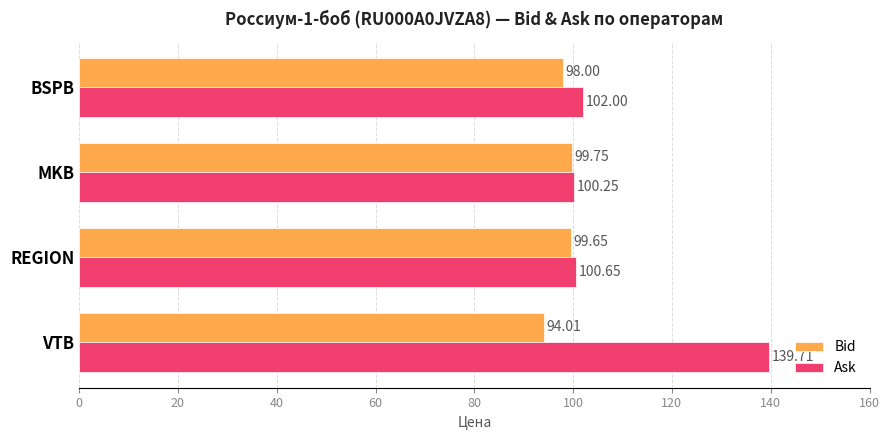

What is the difference between the second highest and minimum values in the Bid series?

5.6